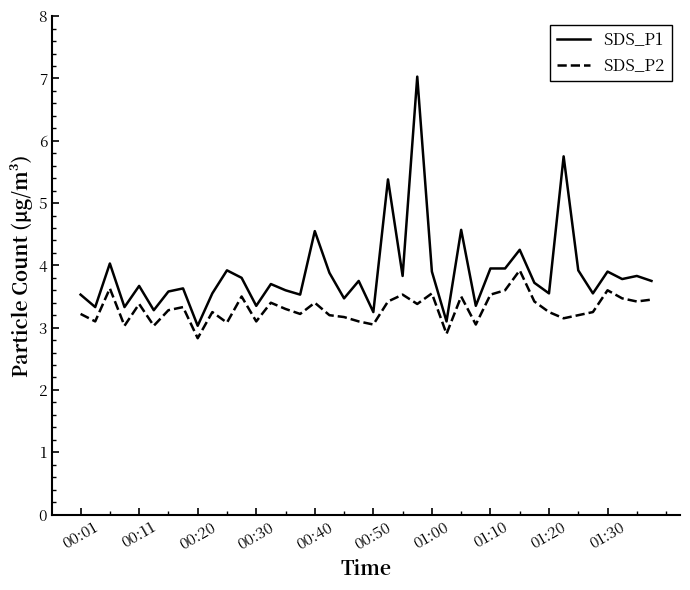

Which series has the widest spread of values?

SDS_P1